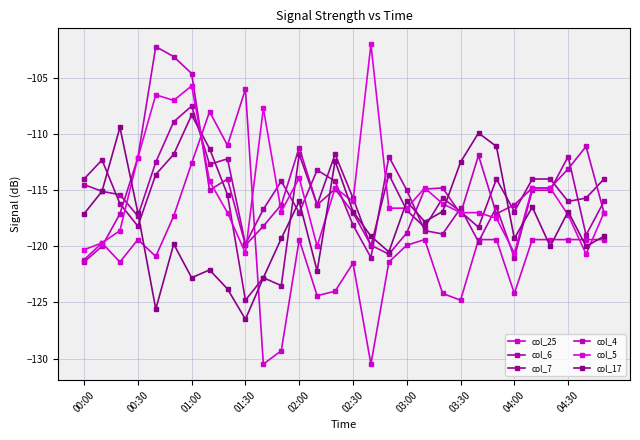

Count the number of data series in this chart.

6